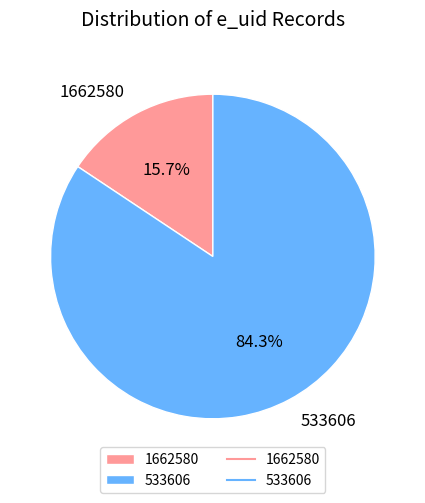

Does 1662580 represent more than half of the total?

No